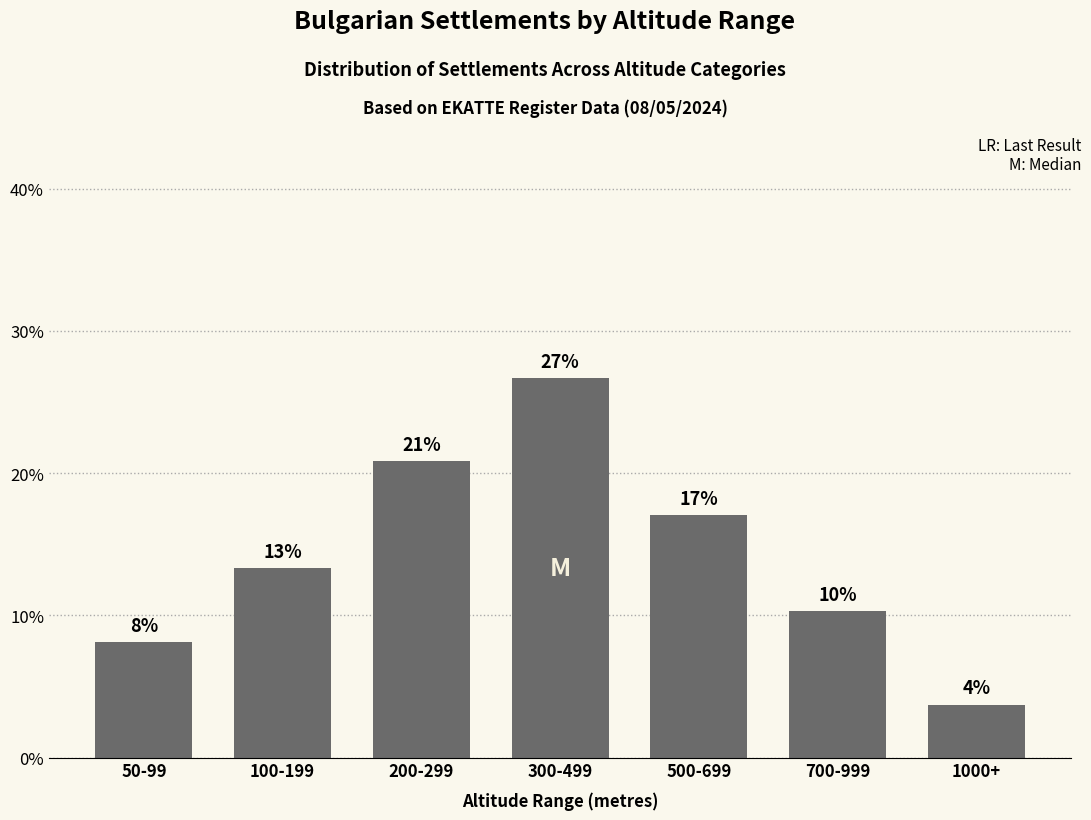

How many bars are there in total?

7